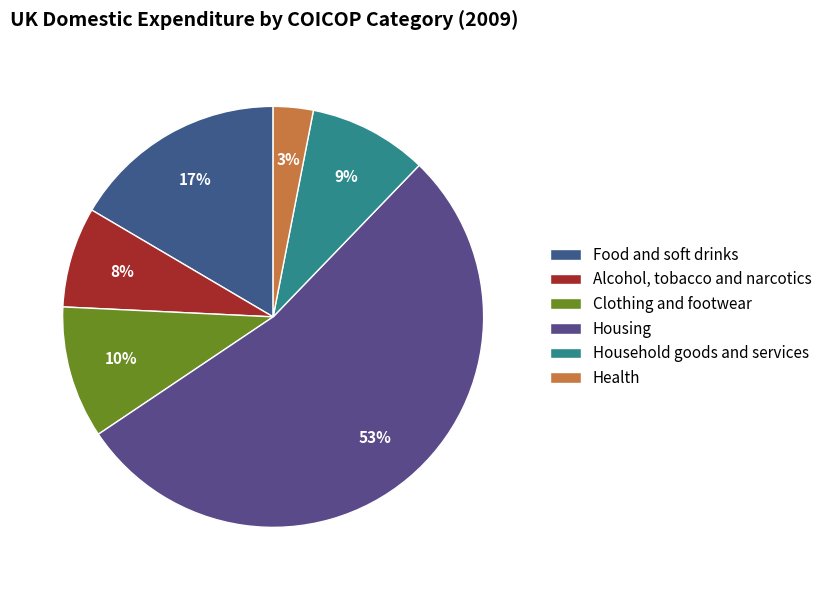

What is the smallest slice in the pie chart?

Health